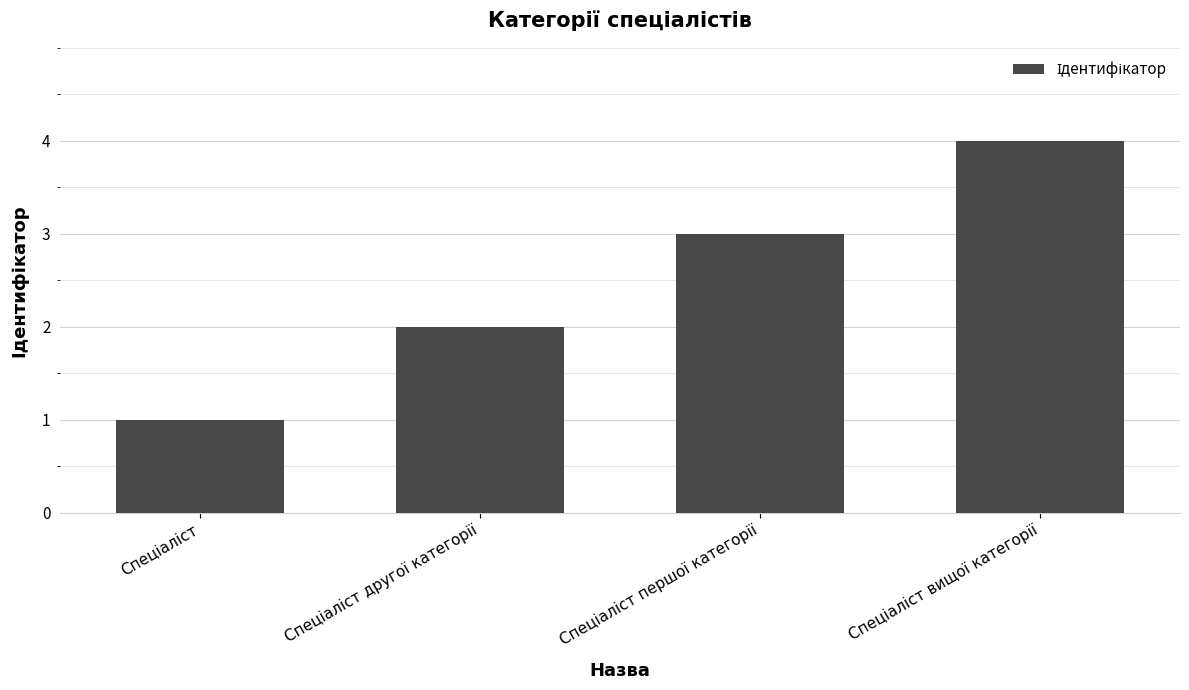

What is the maximum value shown in the chart?

4